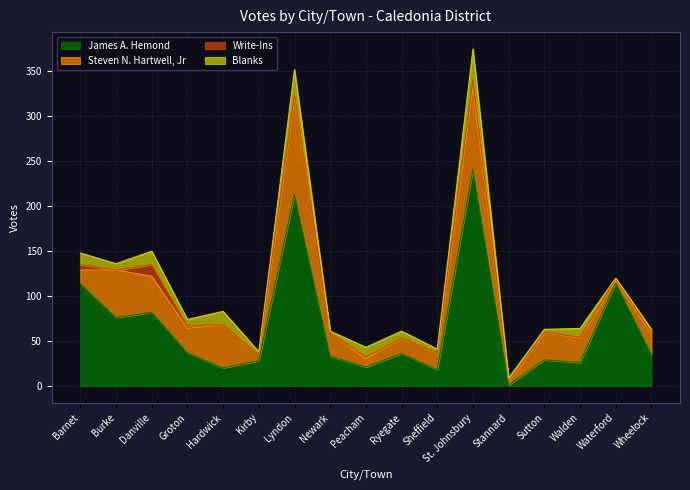

True or false: Write-Ins and Steven N. Hartwell, Jr cross at least once.

False